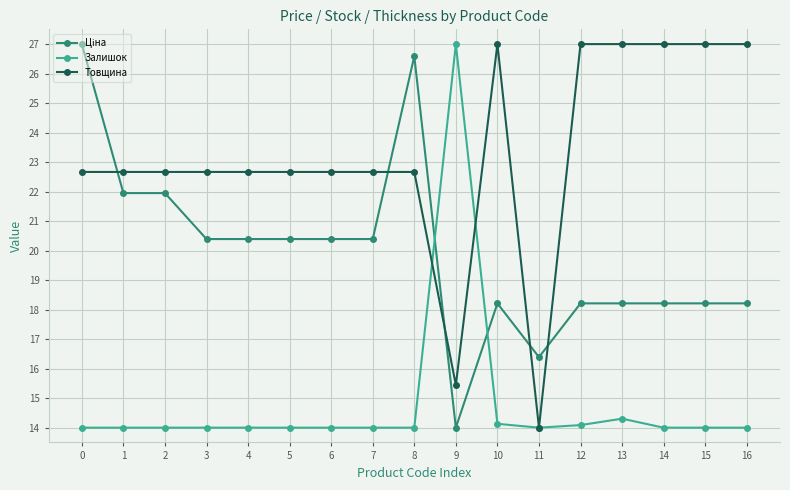

What is the lowest value of the Товщина series?

14.0